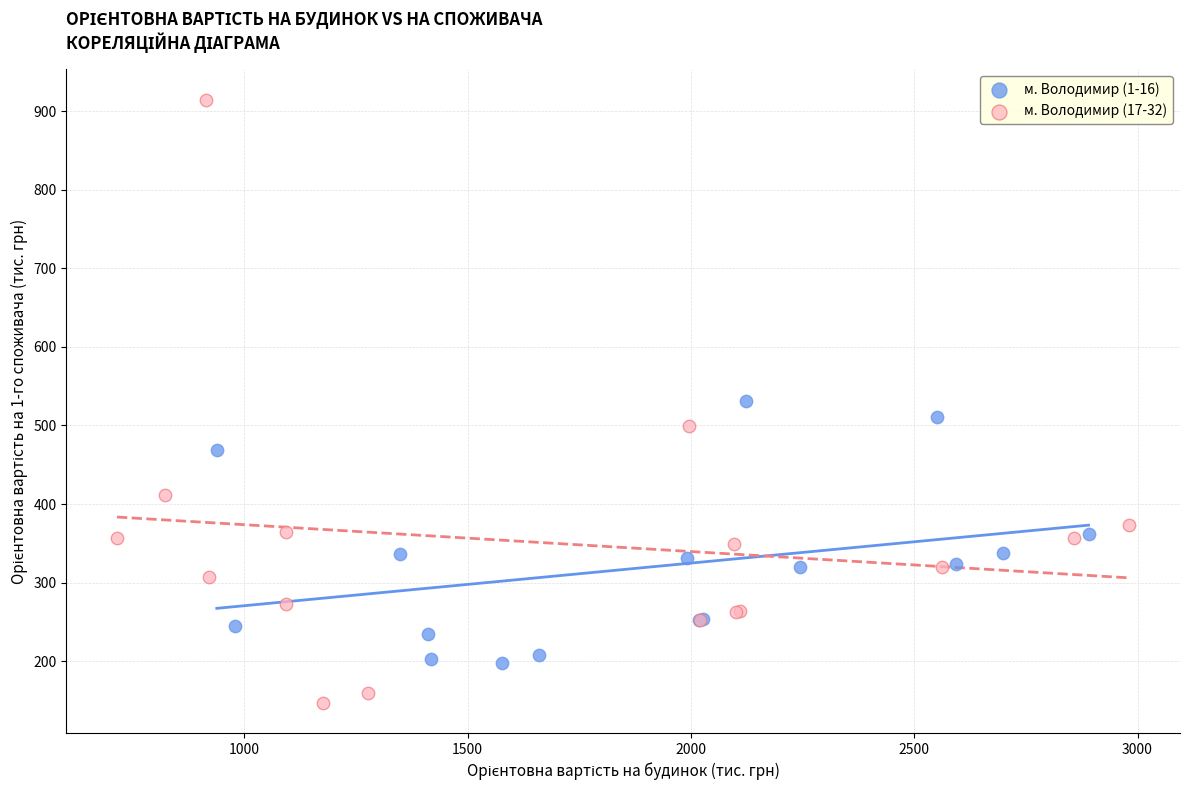

Which series has the largest Y range (max minus min)?

м. Володимир (17-32)